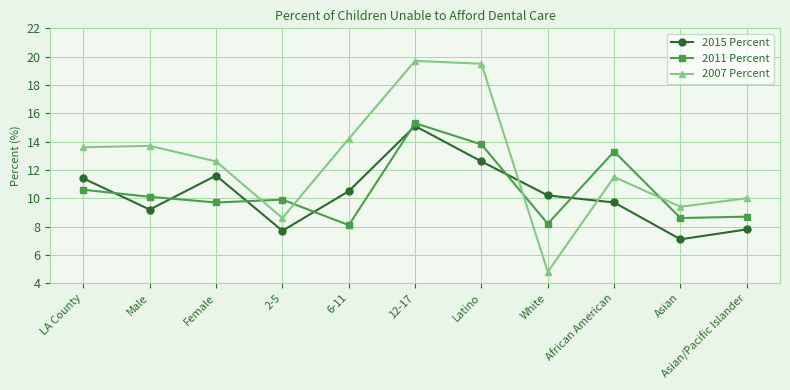

Reading left to right, transcribe all the data shown in this chart.

2015 Percent: LA County=11.4	Male=9.2	Female=11.6	2-5=7.7	6-11=10.5	12-17=15.1	Latino=12.6	White=10.2	African American=9.7	Asian=7.1	Asian/Pacific Islander=7.8
2011 Percent: LA County=10.6	Male=10.1	Female=9.7	2-5=9.9	6-11=8.1	12-17=15.3	Latino=13.8	White=8.2	African American=13.3	Asian=8.6	Asian/Pacific Islander=8.7
2007 Percent: LA County=13.6	Male=13.7	Female=12.6	2-5=8.6	6-11=14.2	12-17=19.7	Latino=19.5	White=4.8	African American=11.5	Asian=9.4	Asian/Pacific Islander=10.0